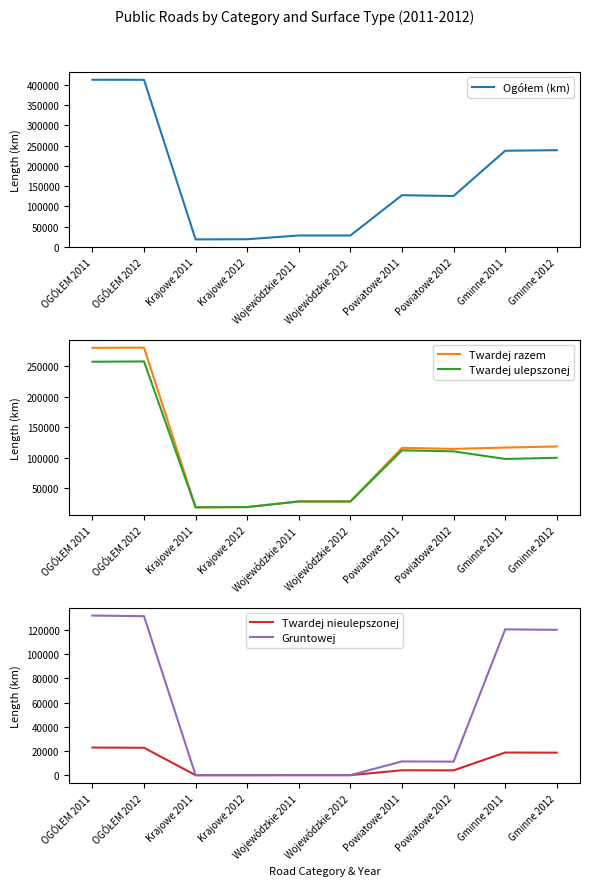

What is the maximum value for Gruntowej?

131863.2